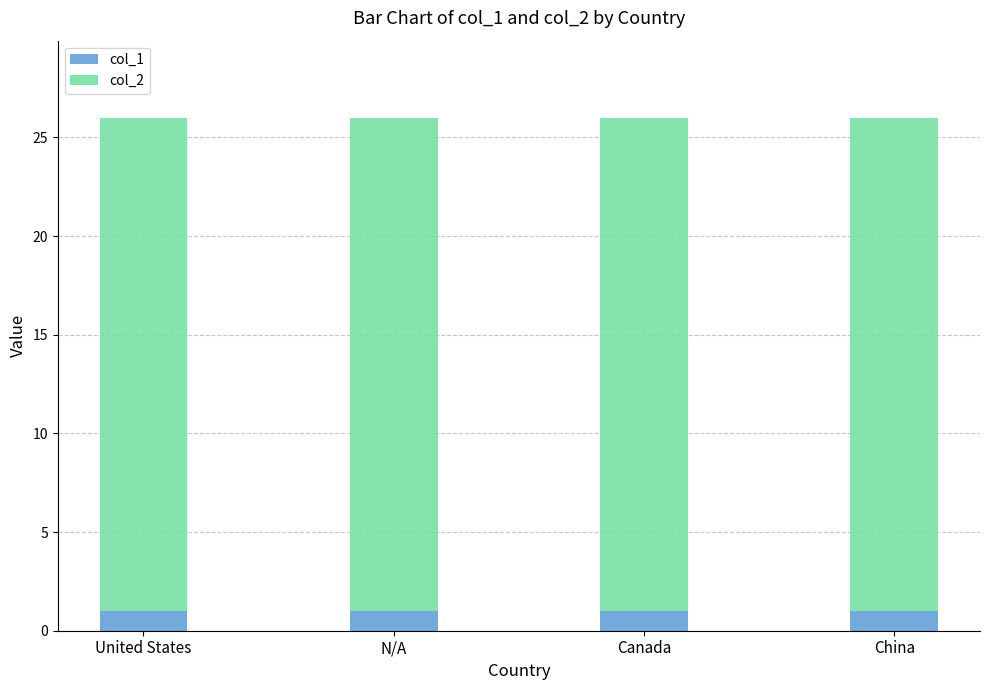

What is the total value across all series at China?

26